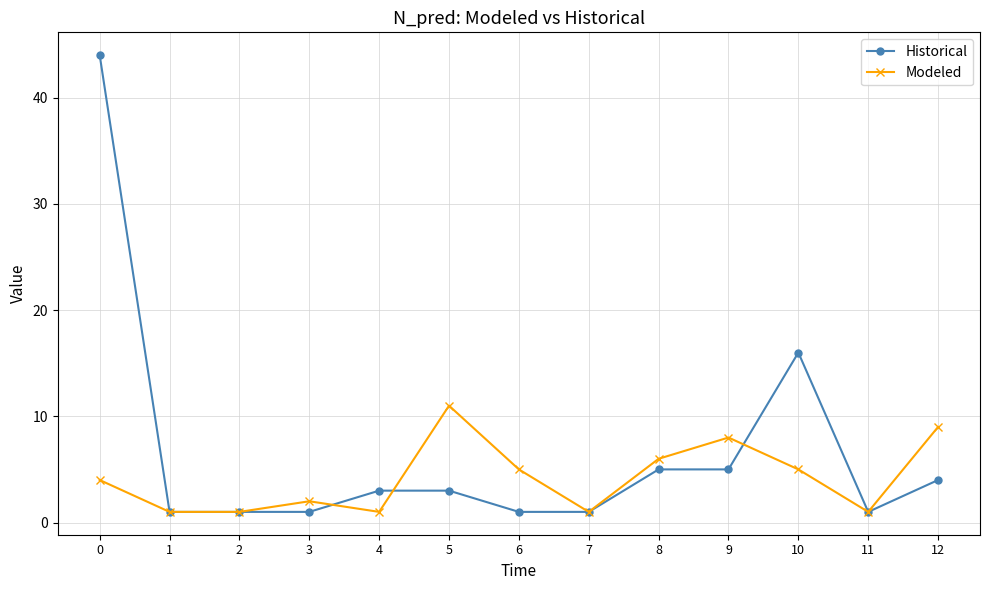

What is the difference between the highest and lowest values at 5?

8